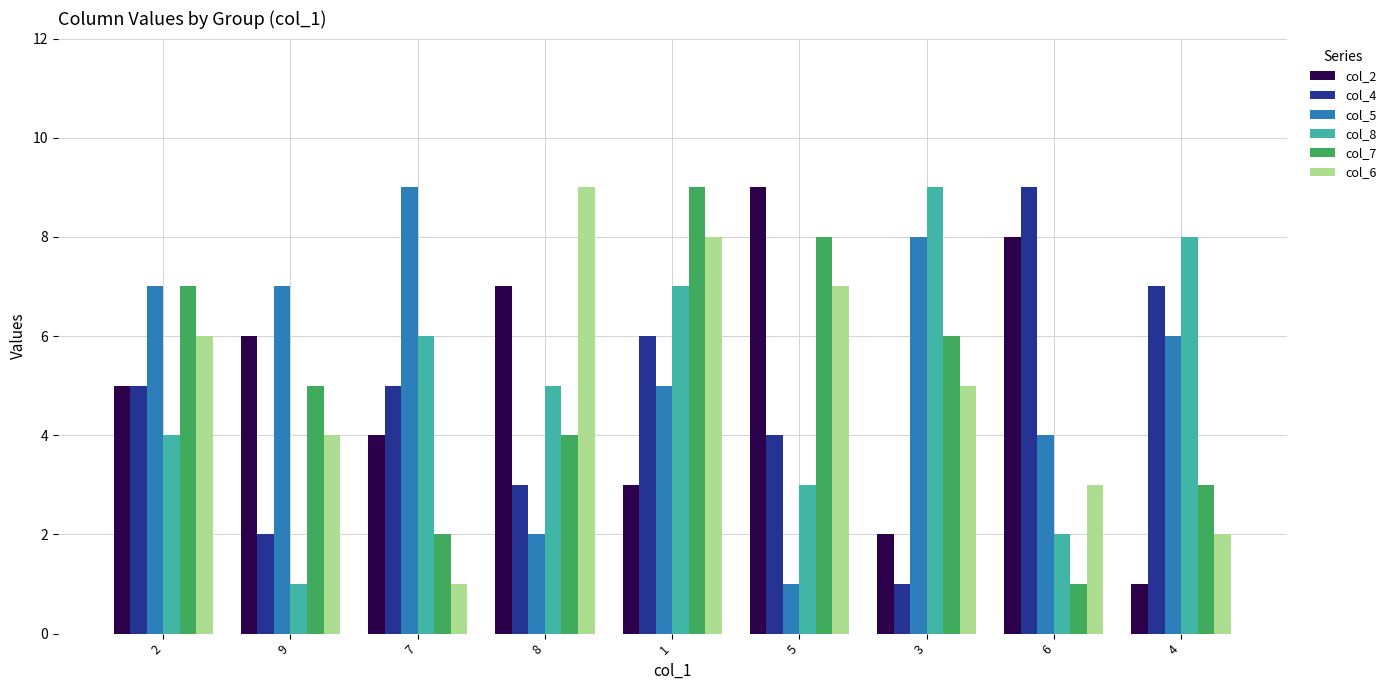

The value of col_7 at 5 is 8. True or false?

True